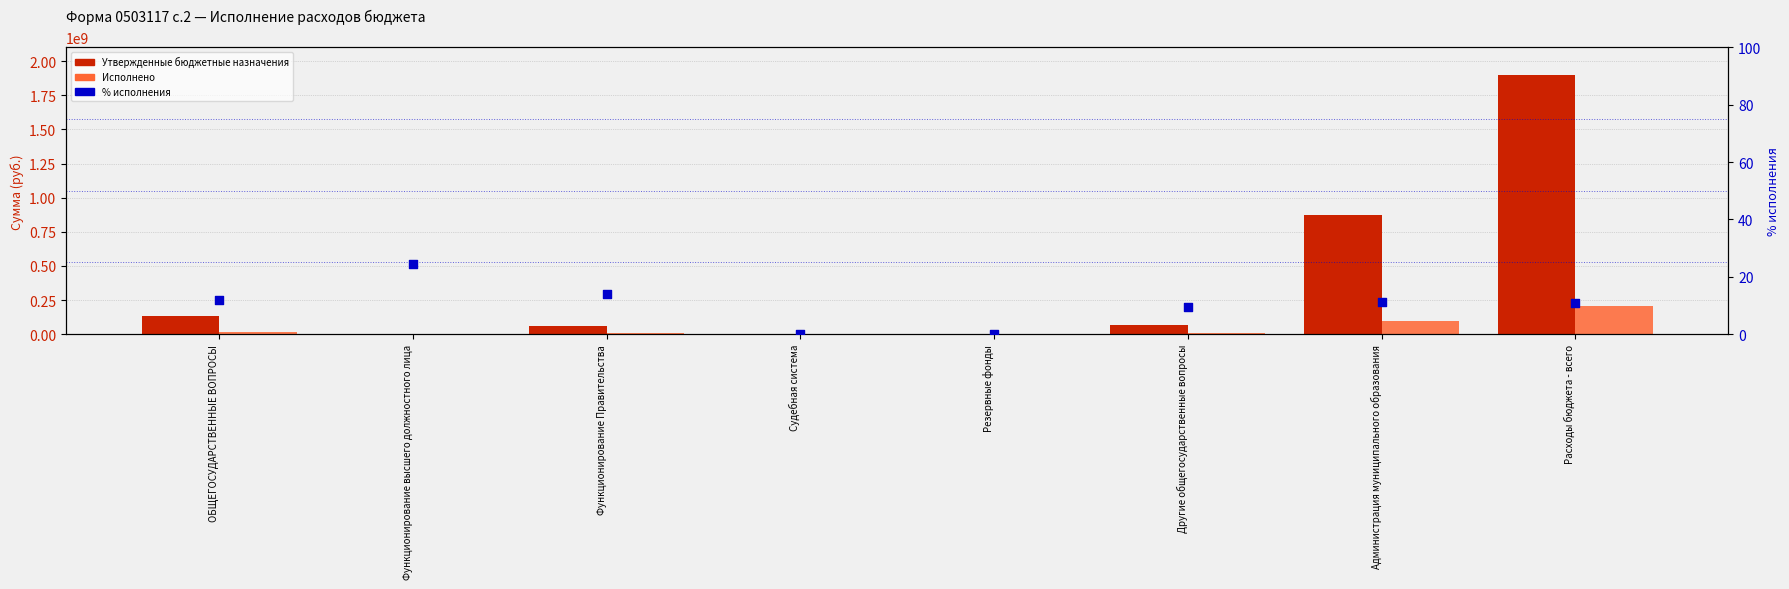

What are all the series names shown in the legend?

Утвержденные бюджетные назначения, Исполнено, % исполнения